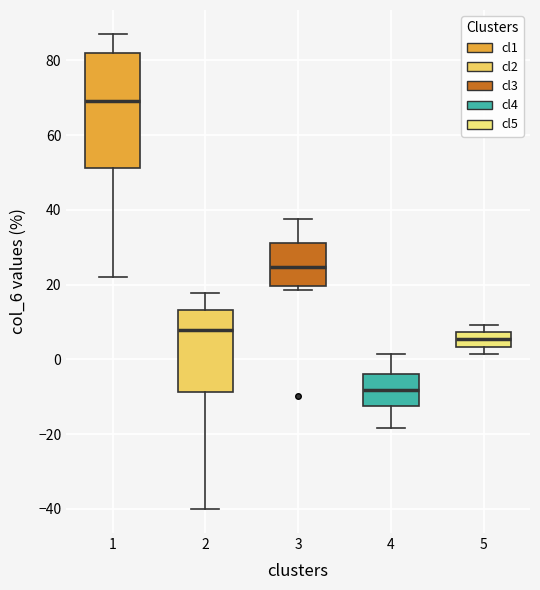

Where does the median line of the box at x = 3 sit on the y-axis? The values are not printed on the chart, so give them approximately, as read against the axis.

24